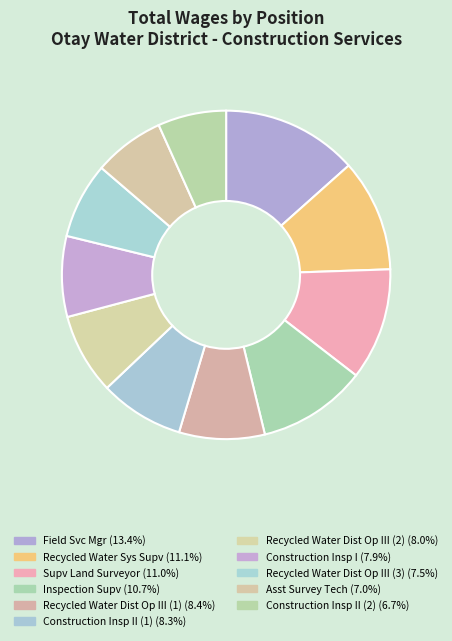

Is there a majority slice in this chart?

No